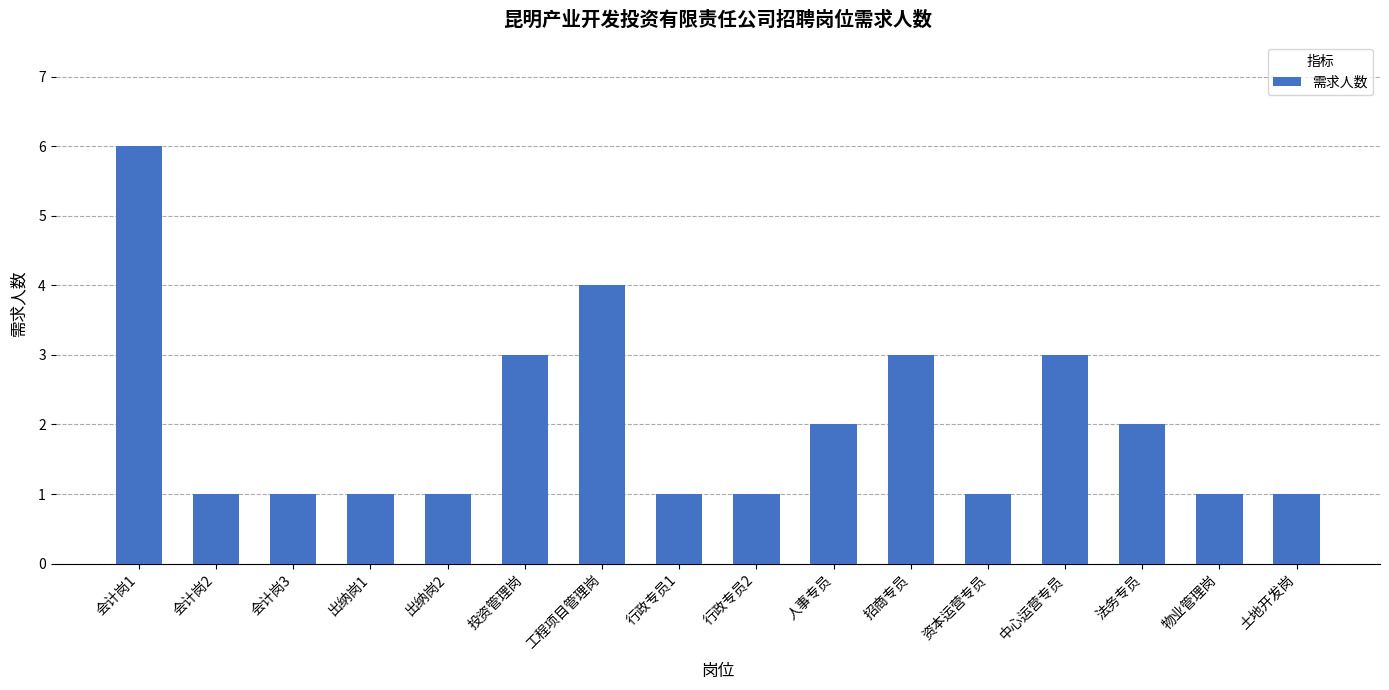

How many bars are there in total?

16